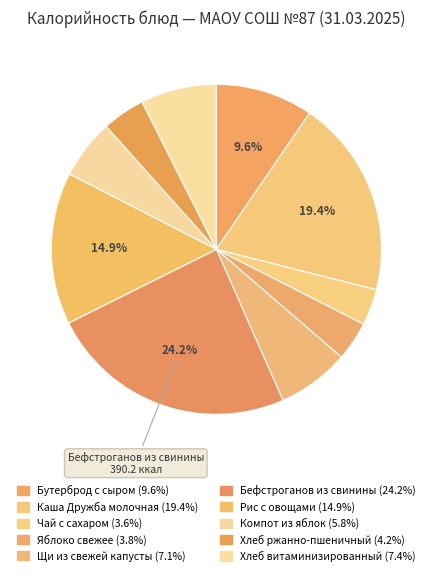

Count the number of slices in the pie.

10